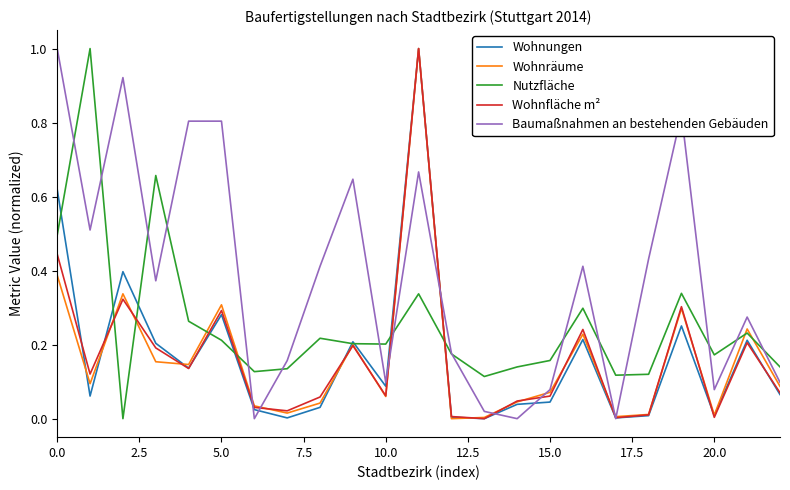

What is the maximum value shown in the chart?

1.0